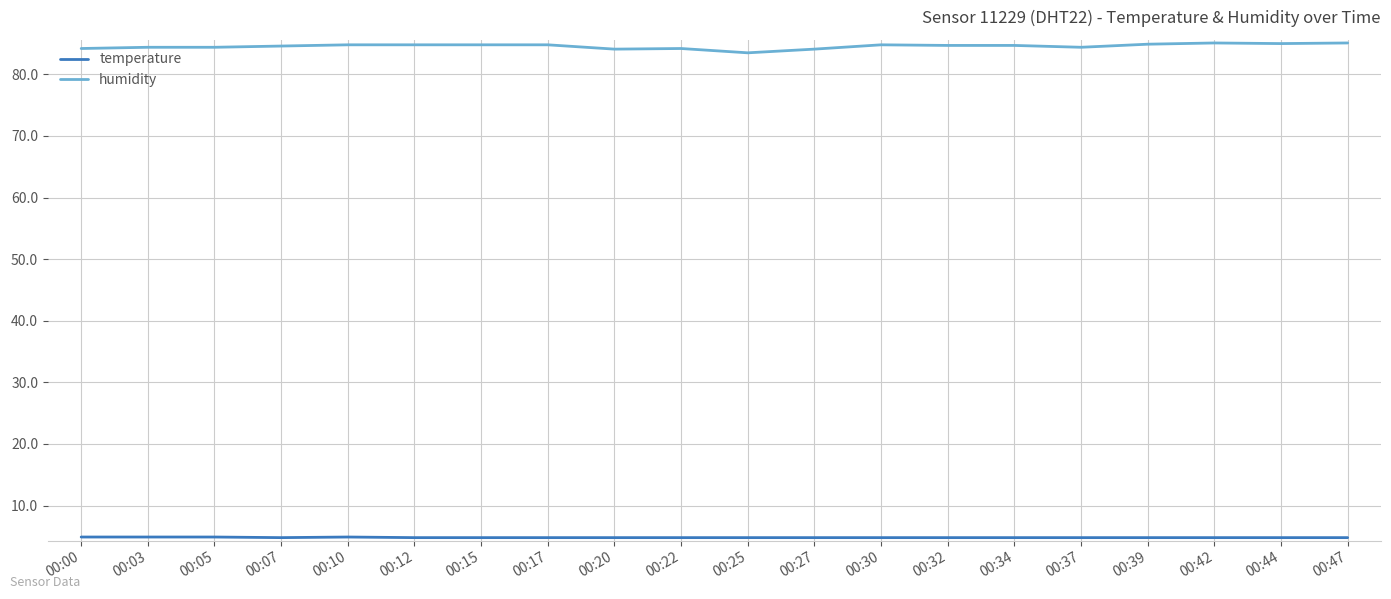

What is the total value across all series at 00:20?

88.9